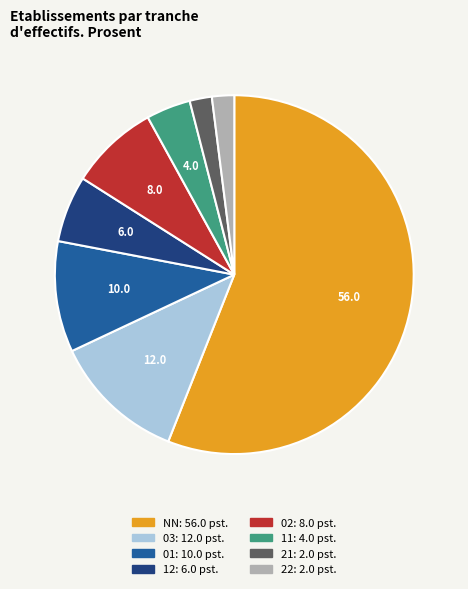

Is there any slice that represents more than half of the pie?

Yes